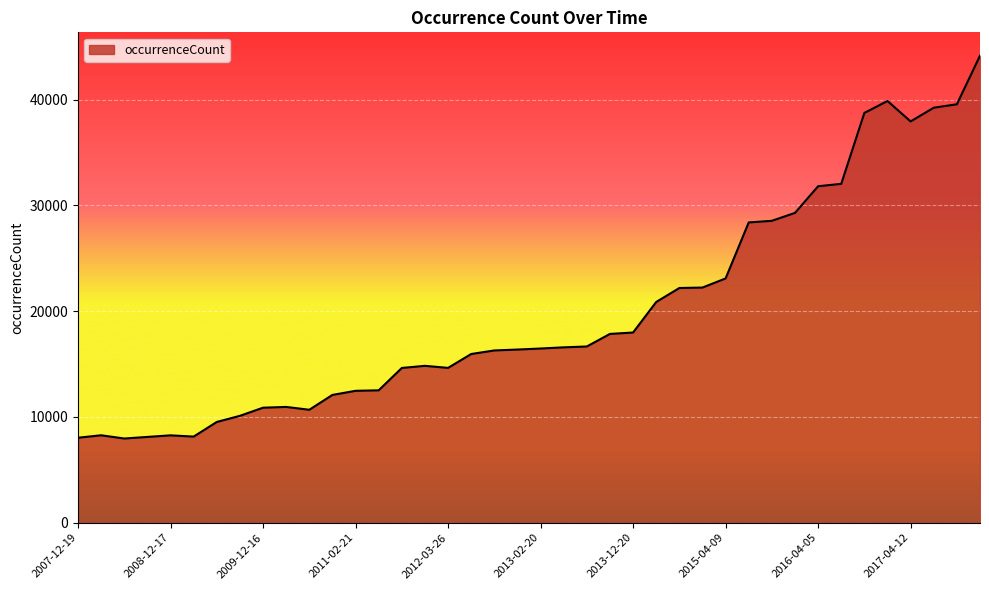

What is the smallest value displayed?

7963